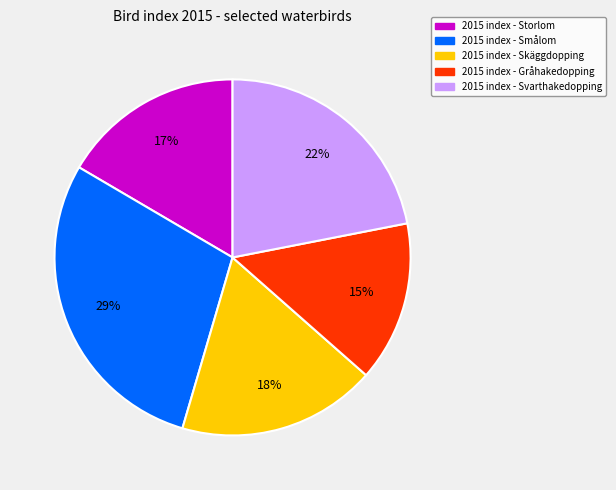

To the nearest percent, what is the average slice percentage?

20%